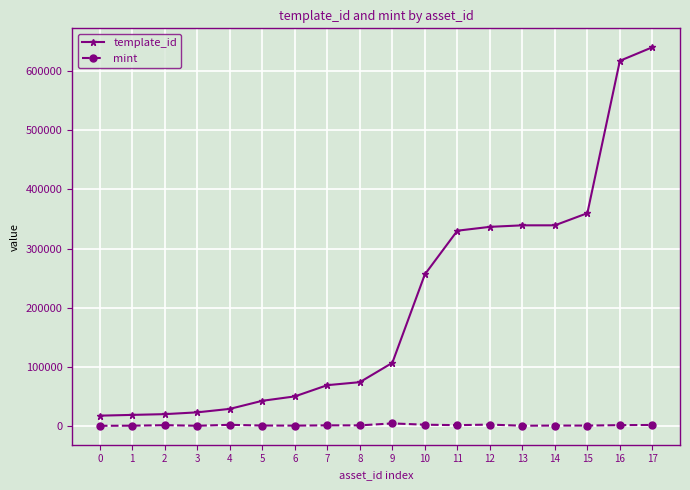

True or false: mint has more than 0 points higher than both neighbors.

True